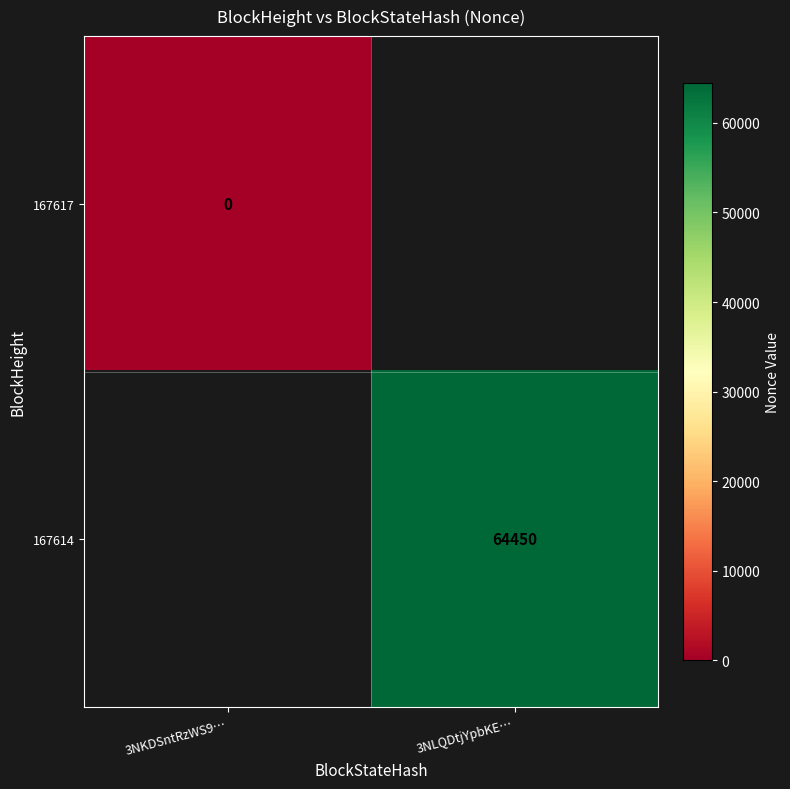

At how many categories does at least one series exceed 22647?

1